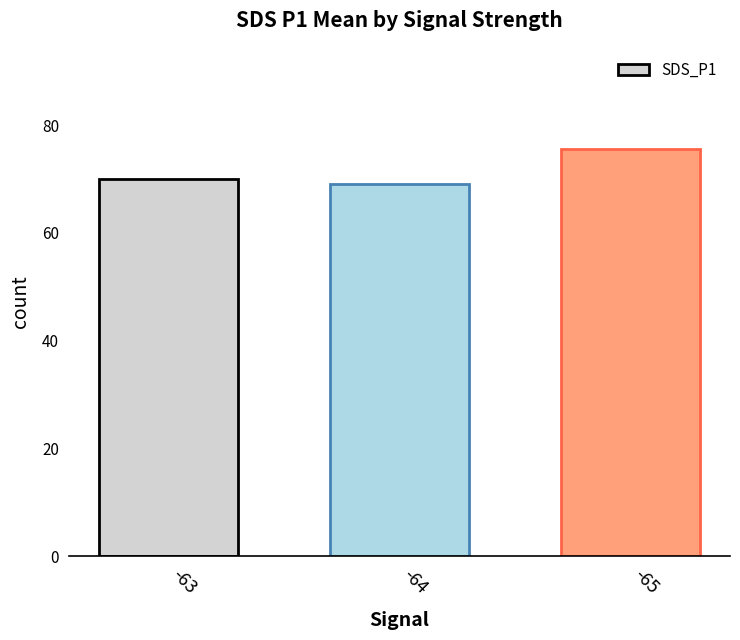

What is the difference between the maximum and second lowest values?

5.5